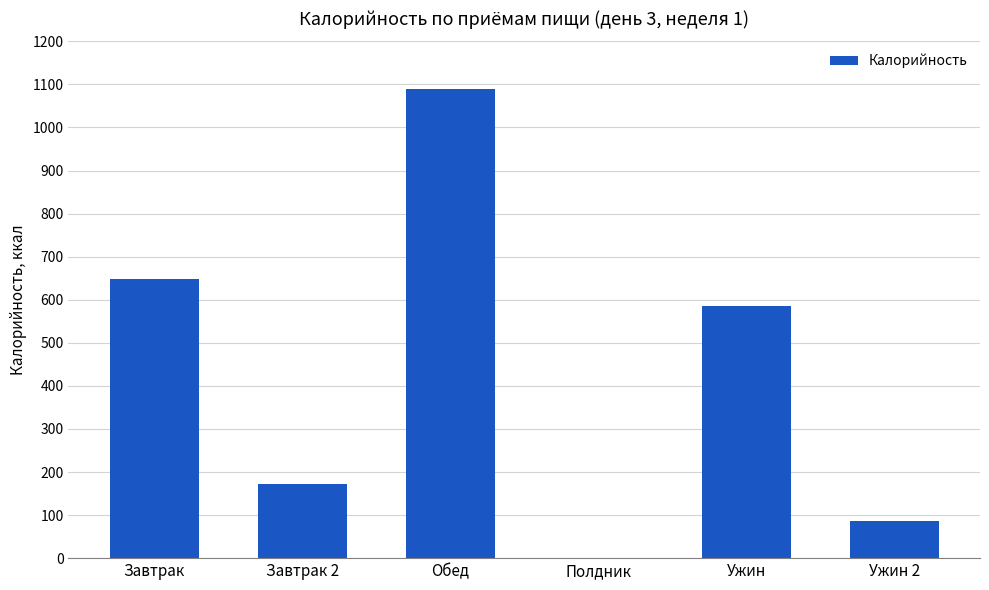

At which category does the chart reach its peak across all series?

Обед